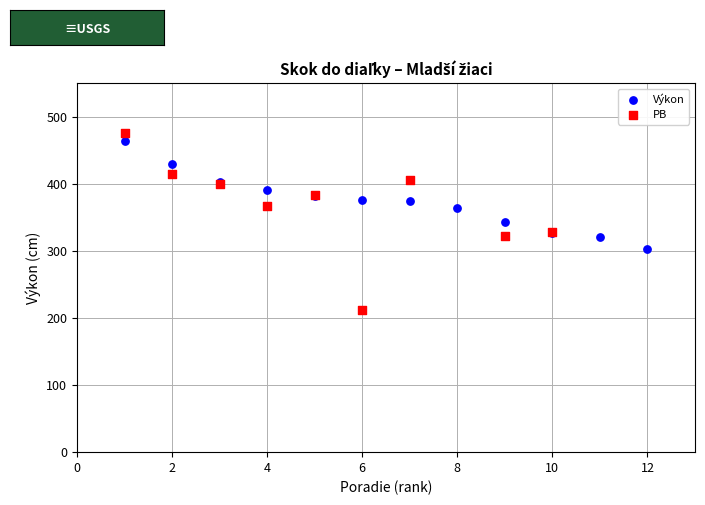

Which series contains the lowest Y value?

PB